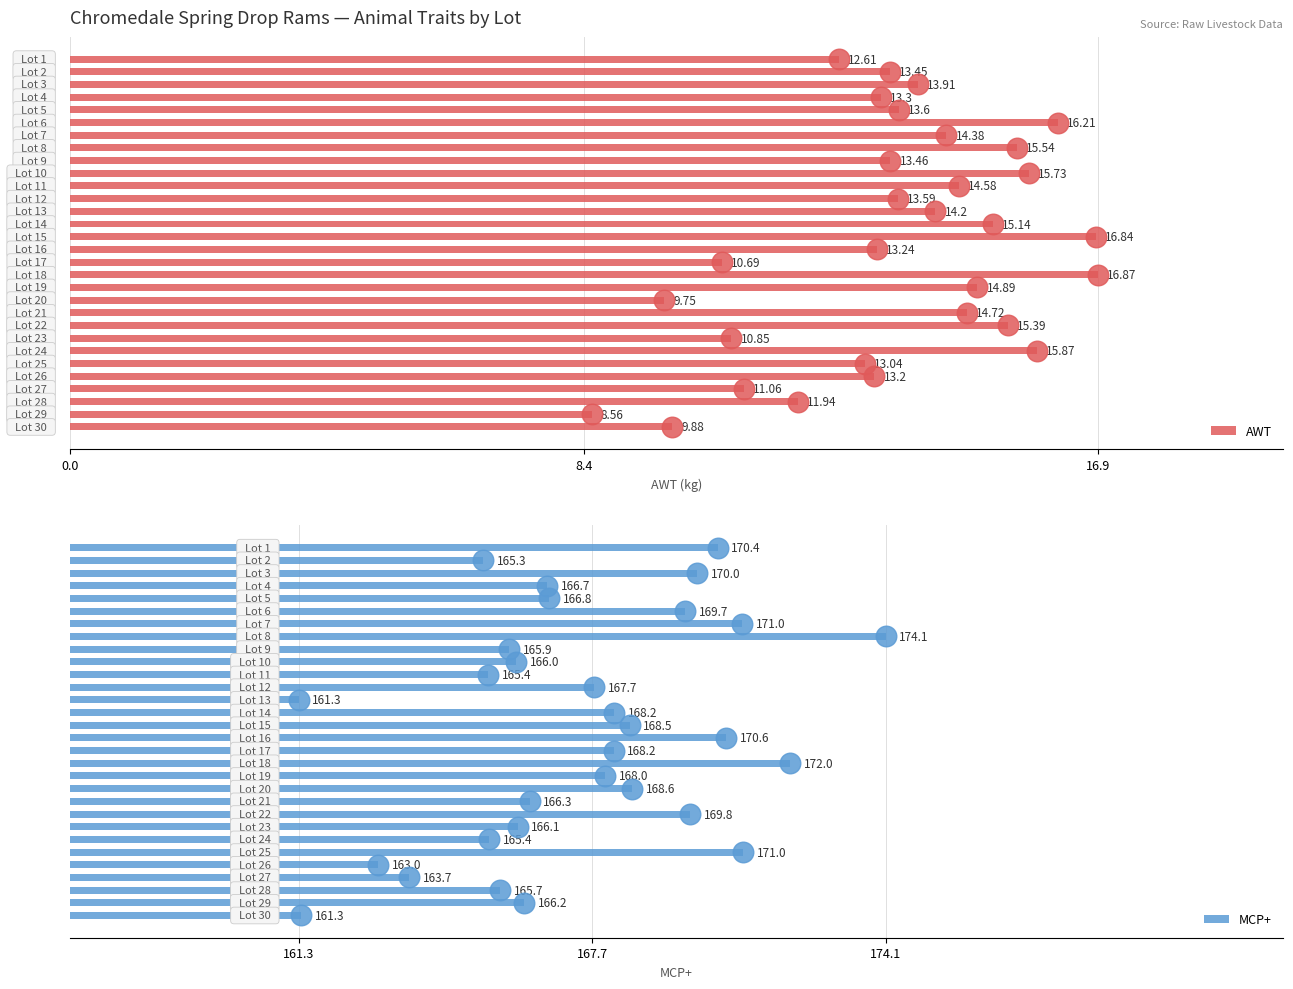

What is the total value across all series at 20?

181.0